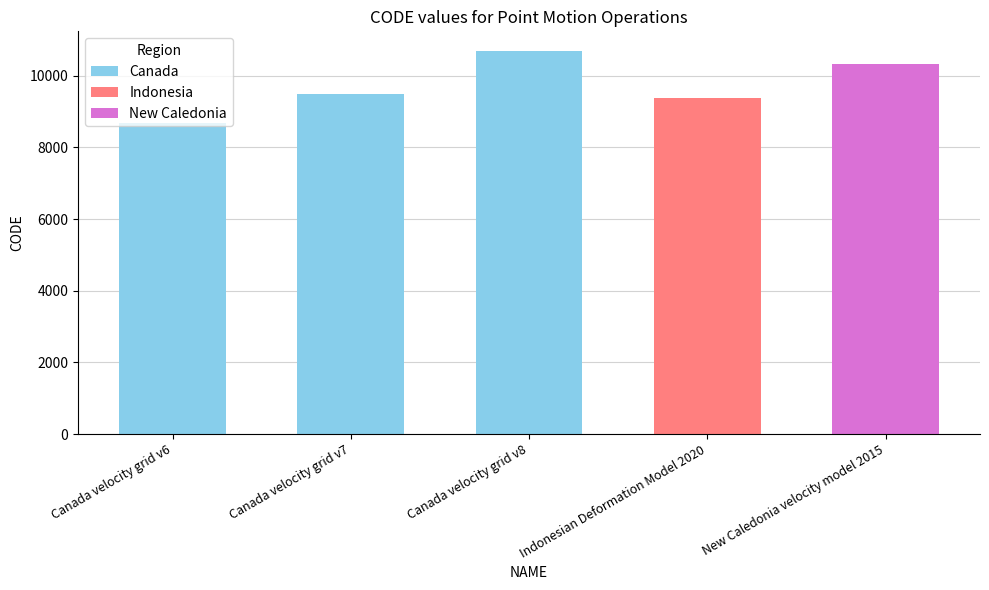

Reading left to right, list all the values displayed in this chart.

Canada velocity grid v6=8676	Canada velocity grid v7=9483	Canada velocity grid v8=10707	Indonesian Deformation Model 2020=9375	New Caledonia velocity model 2015=10323